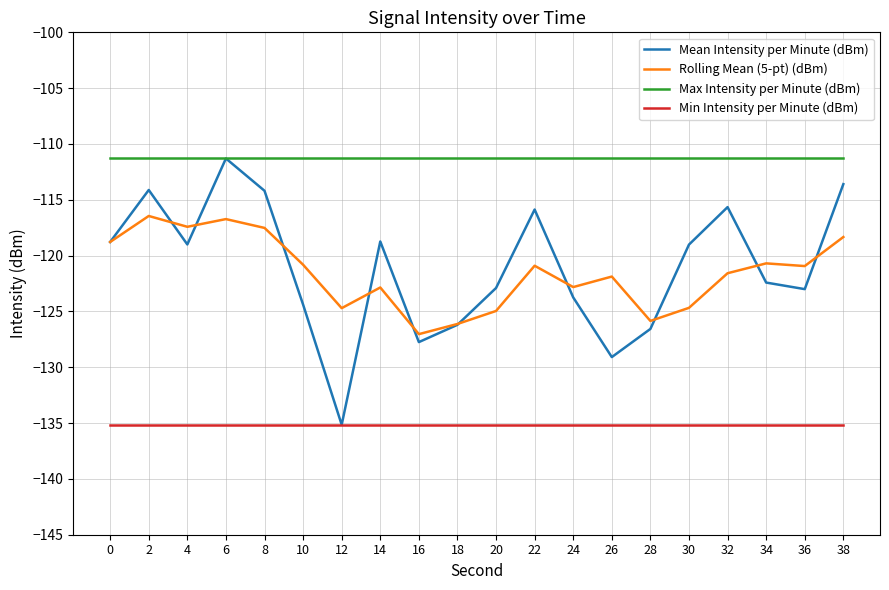

What is the sum of all Min Intensity per Minute (dBm) values?

-2703.0